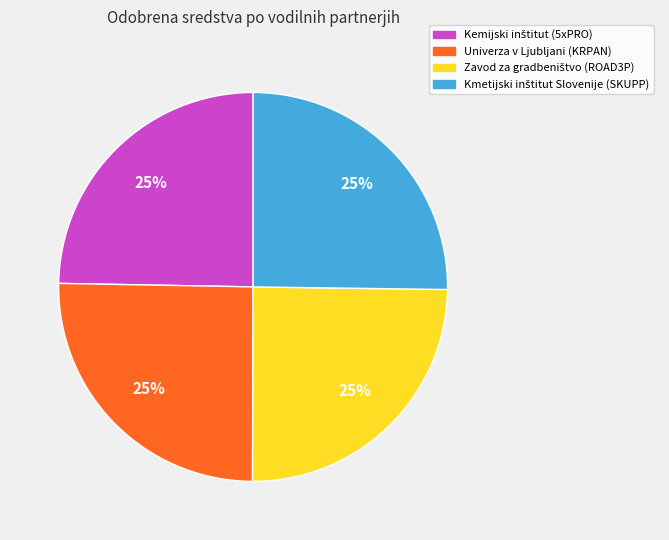

To the nearest percent, what portion does Univerza v Ljubljani (KRPAN) represent?

25%